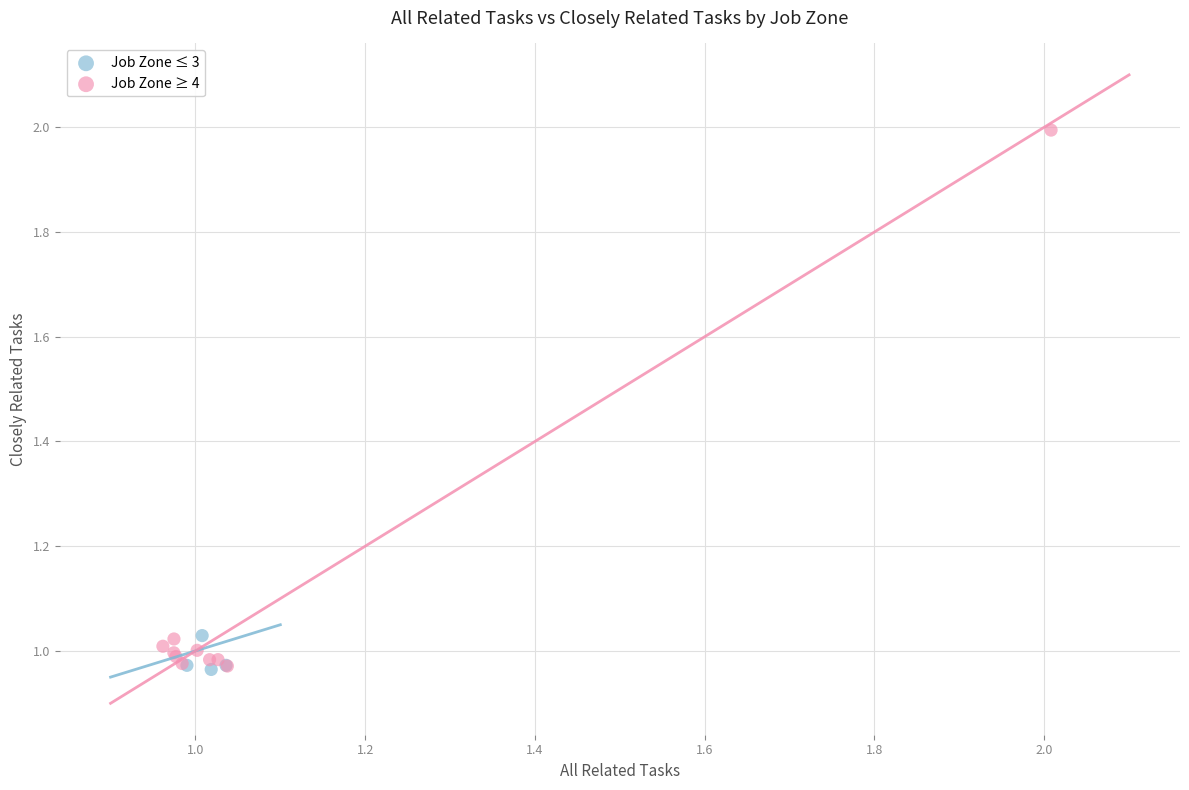

Which series has the widest spread of Y values?

Job Zone ≥ 4